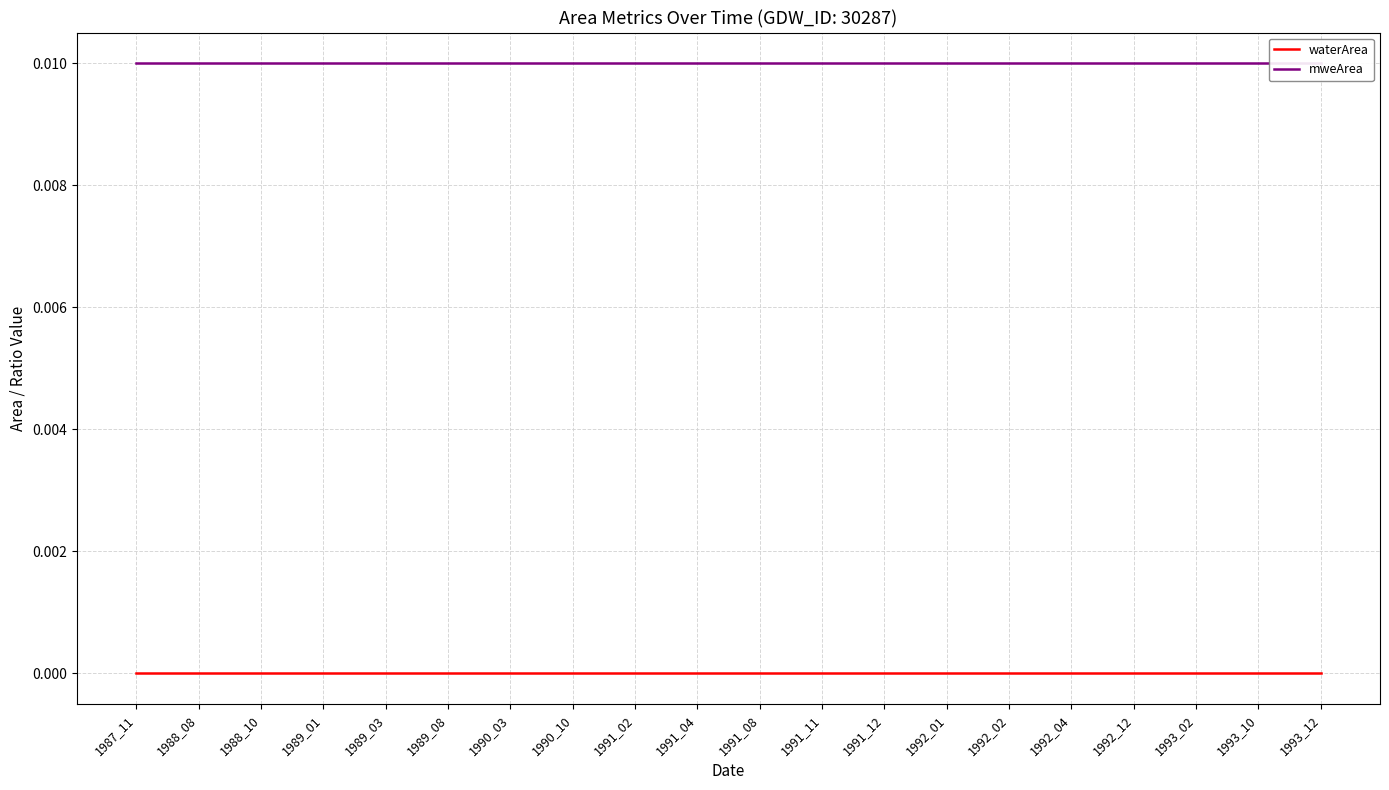

Rank the series by their average value, from highest to lowest.

mweArea, waterArea